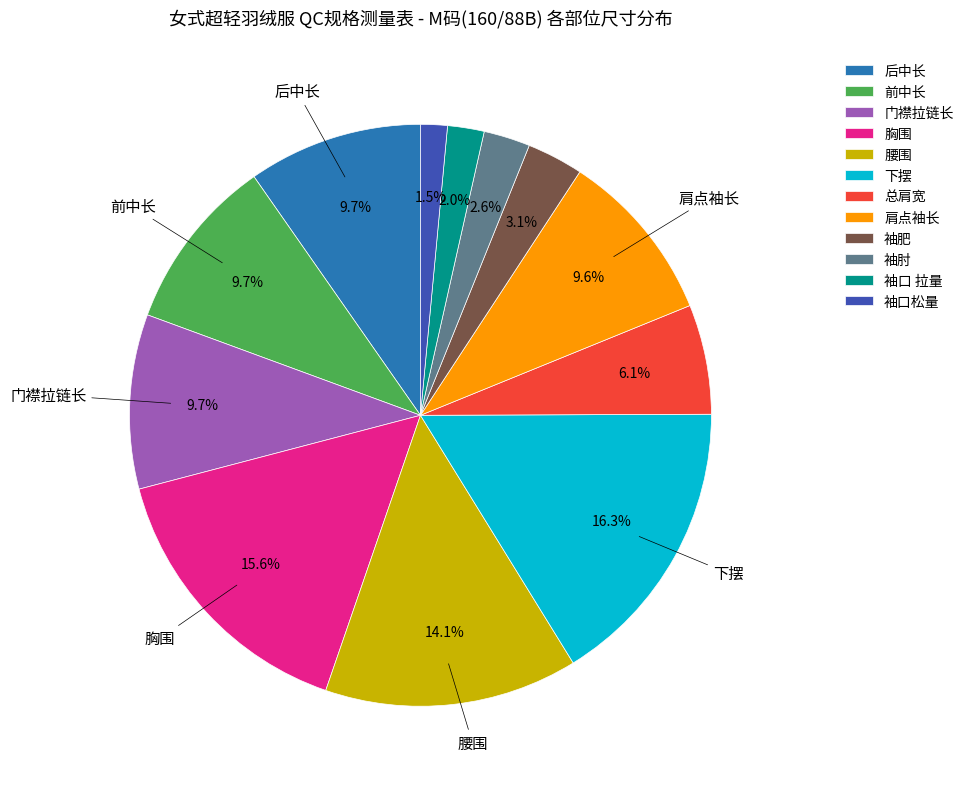

The 腰围 slice represents 14% of the pie. True or false?

True